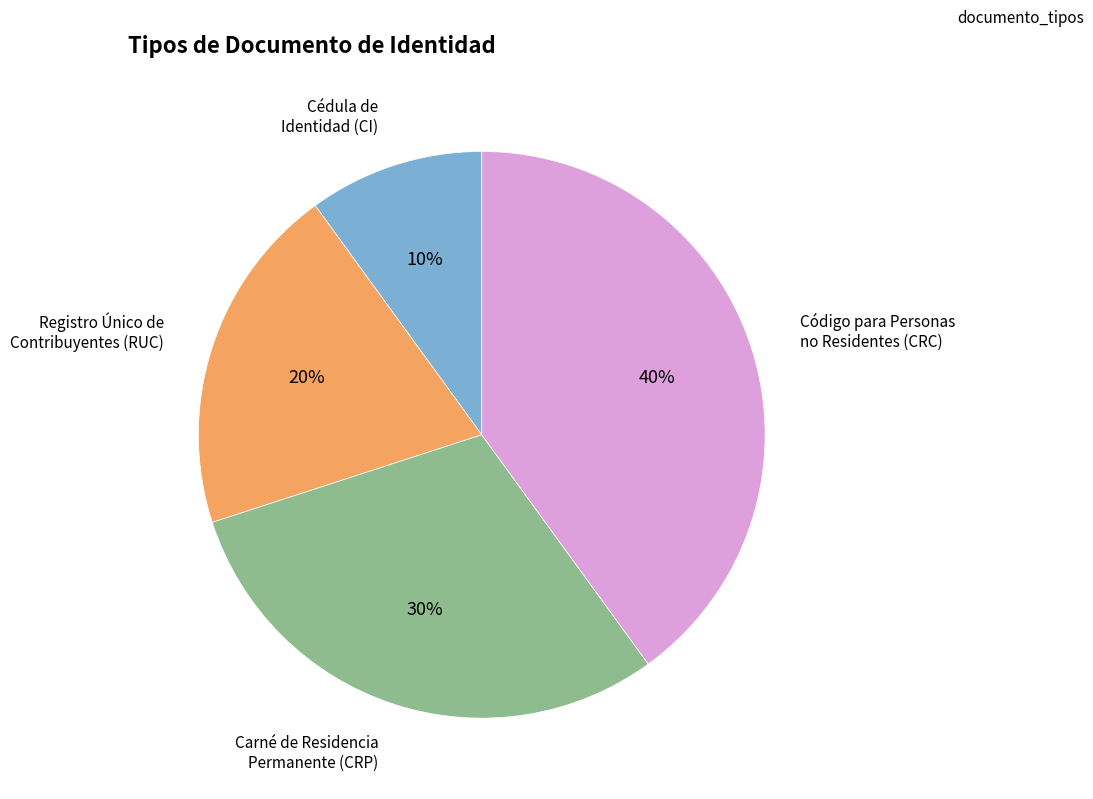

To the nearest percent, what is the difference between the largest and smallest slice percentages?

30%